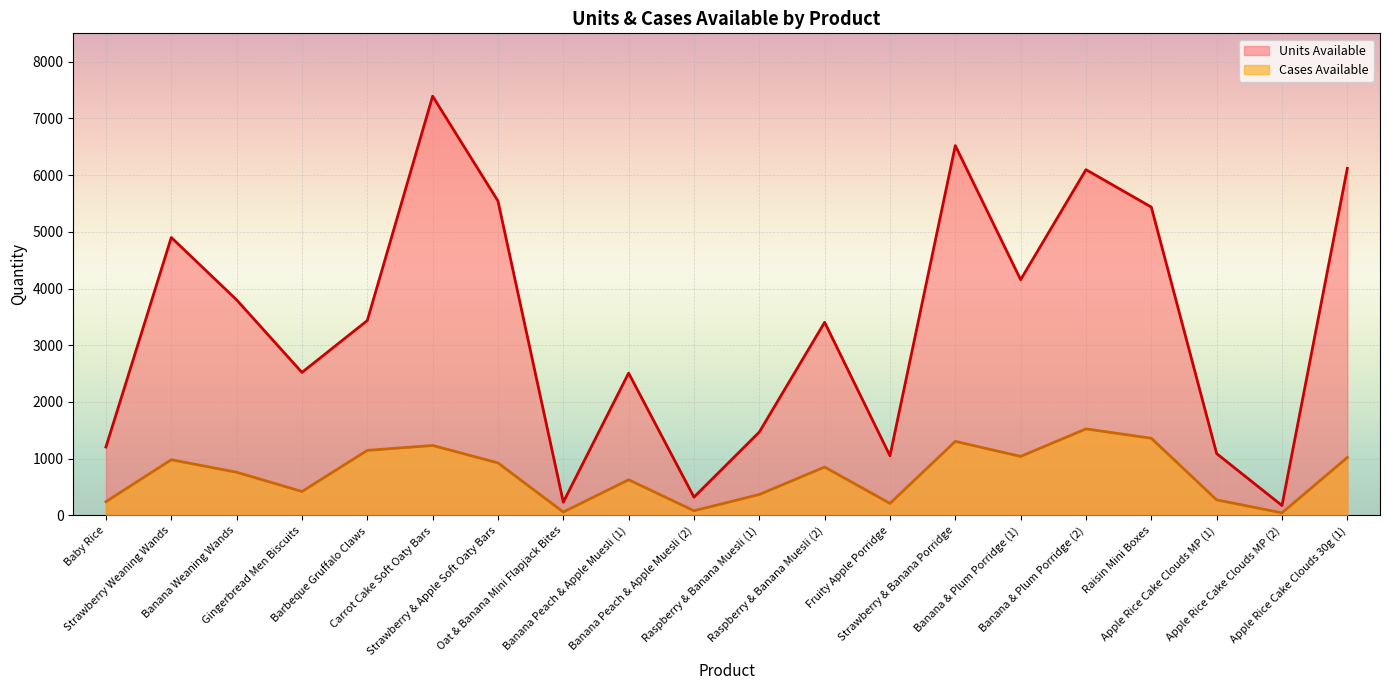

In Cases Available, how many points are lower than both neighbors (excluding endpoints)?

6